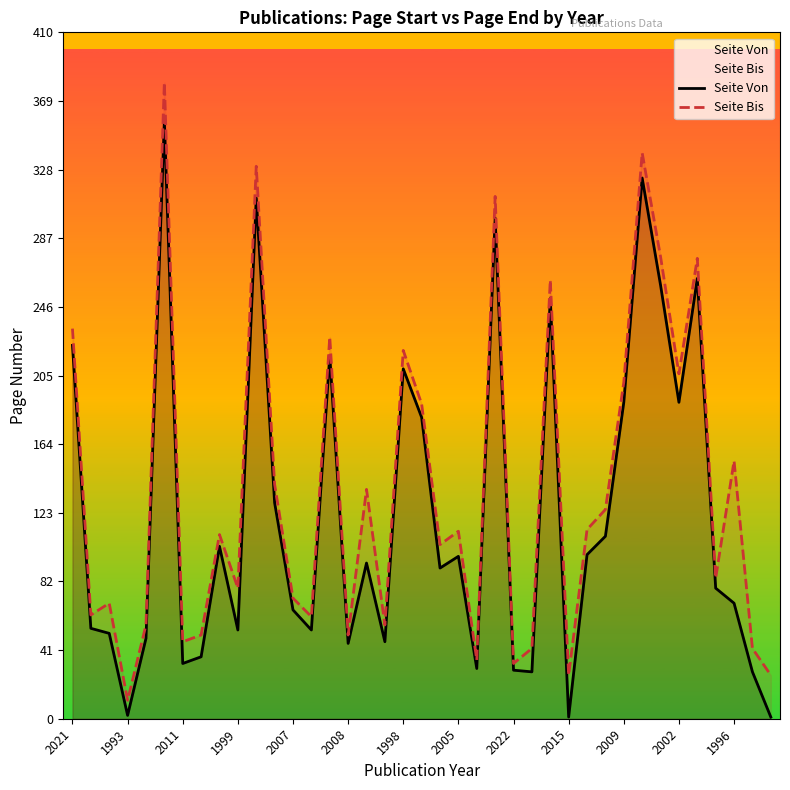

What are all the series names shown in the legend?

Seite Von, Seite Bis